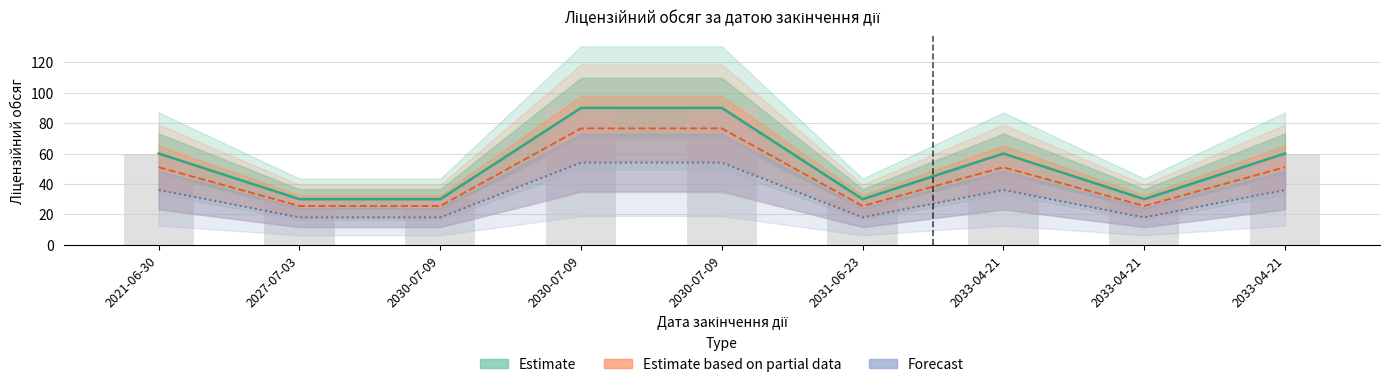

At which category does the chart reach its minimum across all series?

2027-07-03